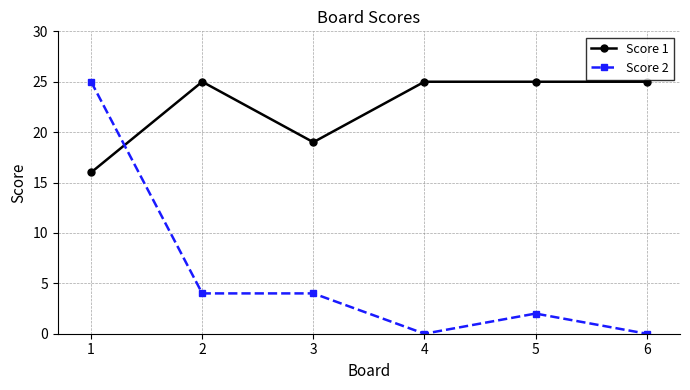

Rank the series by their average value, from highest to lowest.

Score 1, Score 2